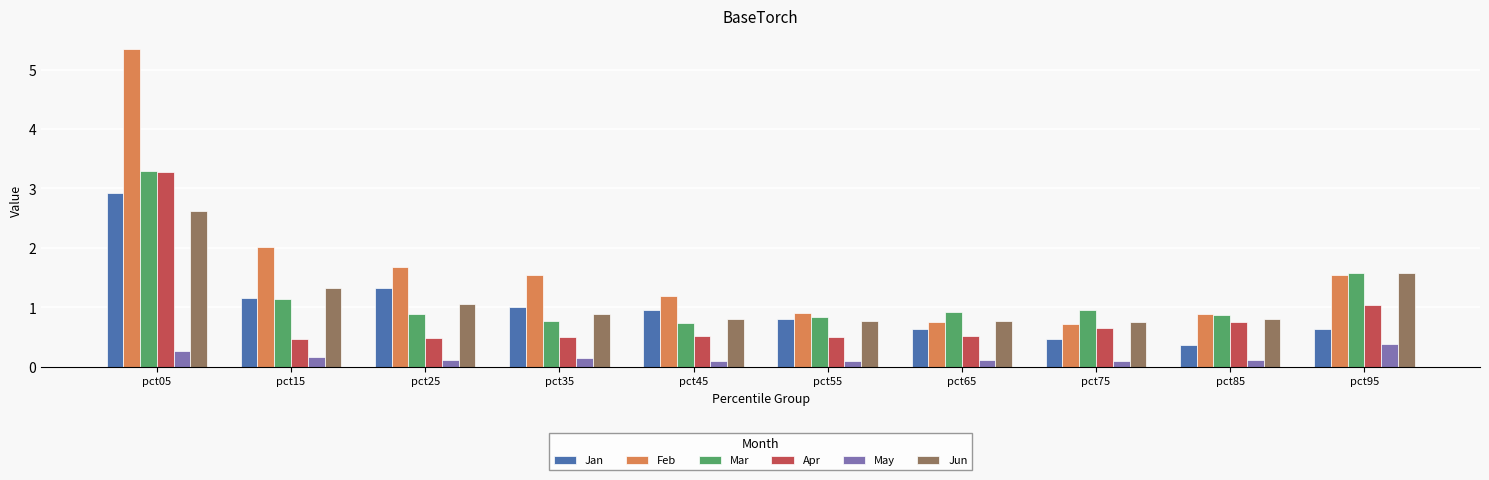

Is the value of Jan at pct95 greater than the value of Feb at pct85?

No